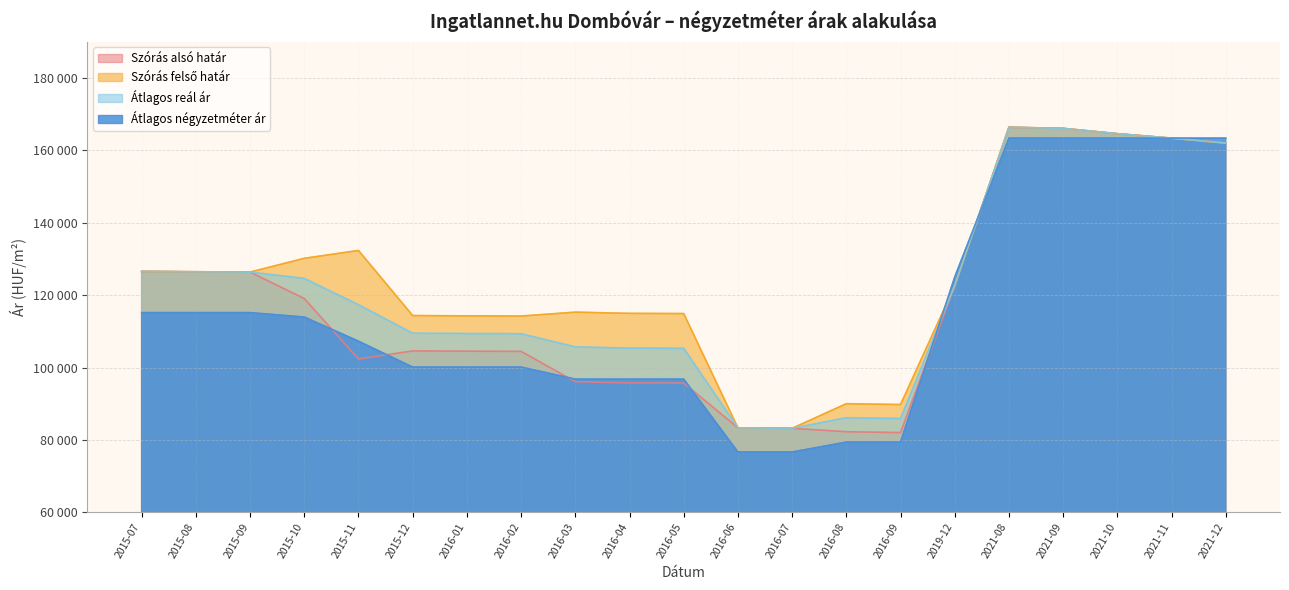

Between 2021-09 and 2015-11, which is larger?

2021-09